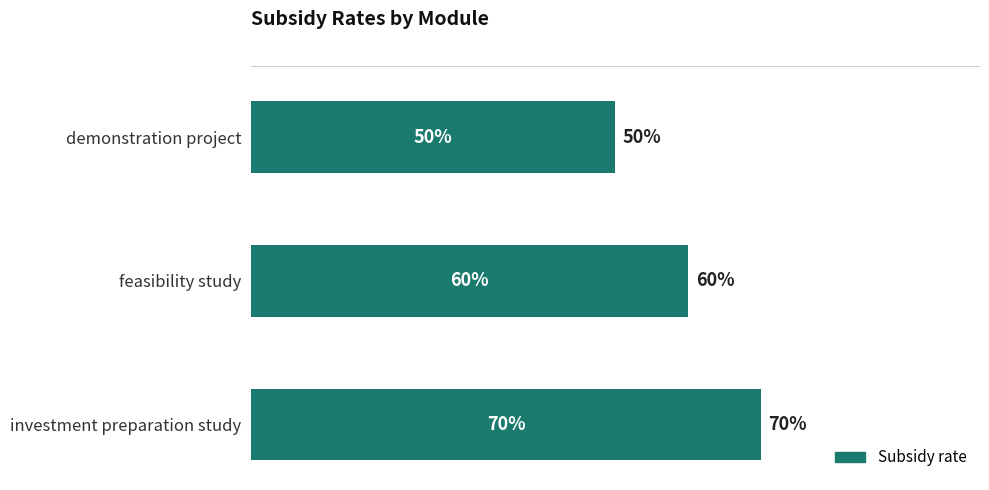

What is the sum of all values?

1.8